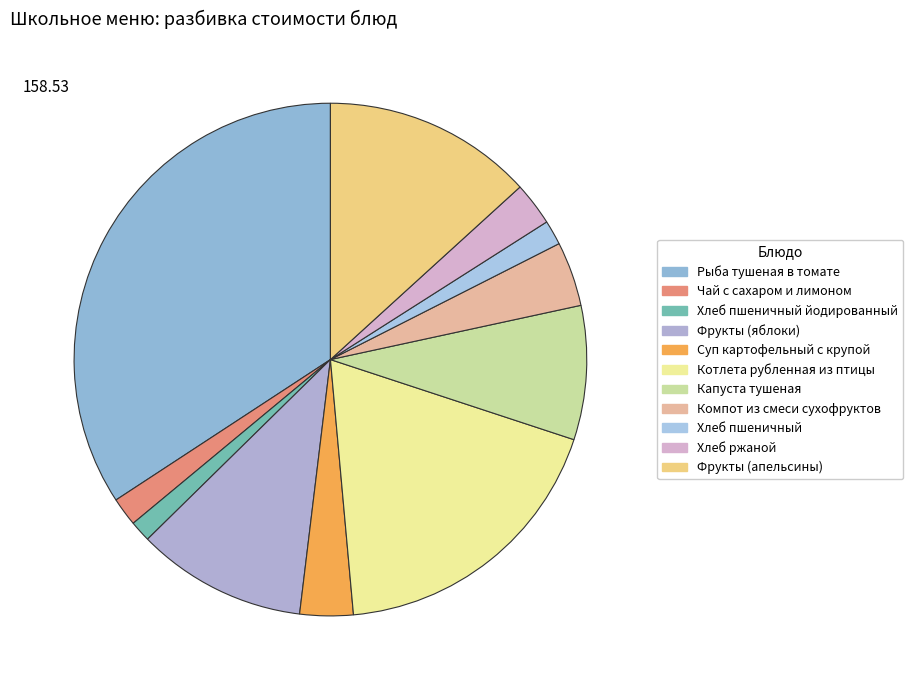

Count the number of slices in the pie.

11